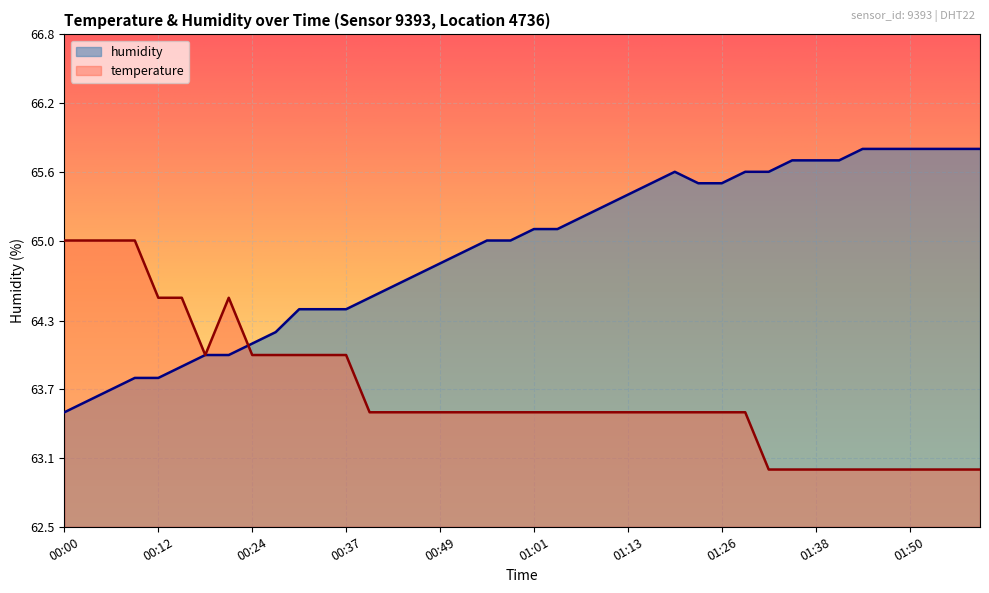

Which series ends up on top after the final intersection of humidity and temperature?

humidity